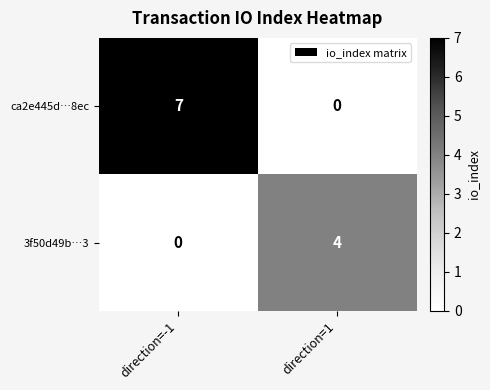

What is the spread (max minus min) of values at direction=1?

4